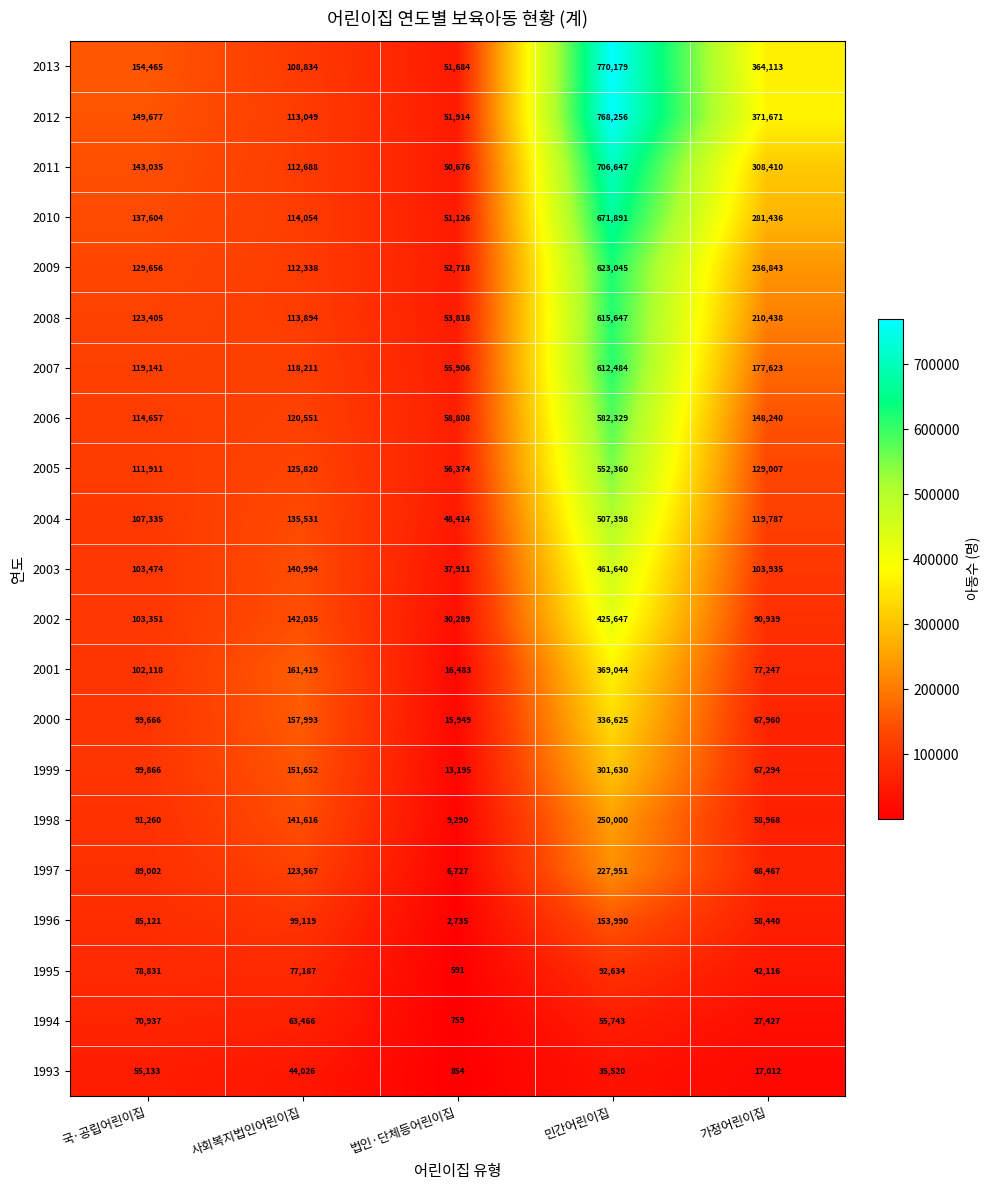

What is the average value of the 1998 series?

110227